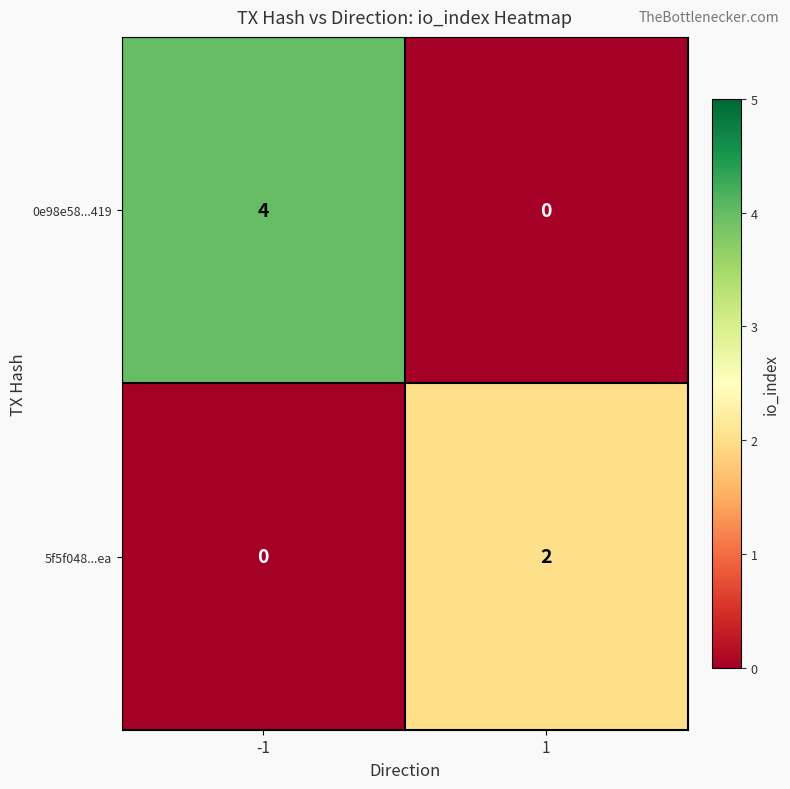

What is the maximum value for 0e98e58...419?

4